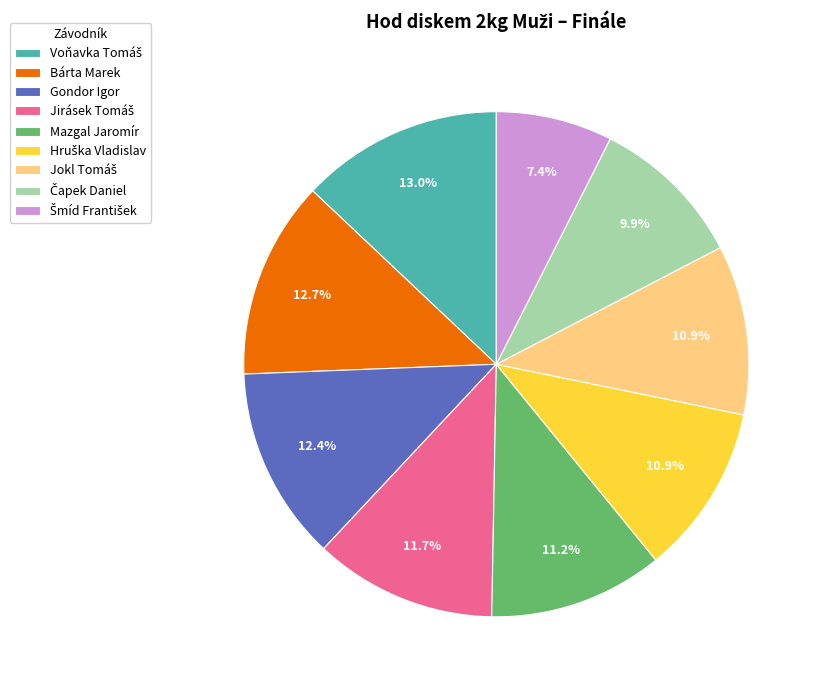

Is there any slice that represents more than half of the pie?

No